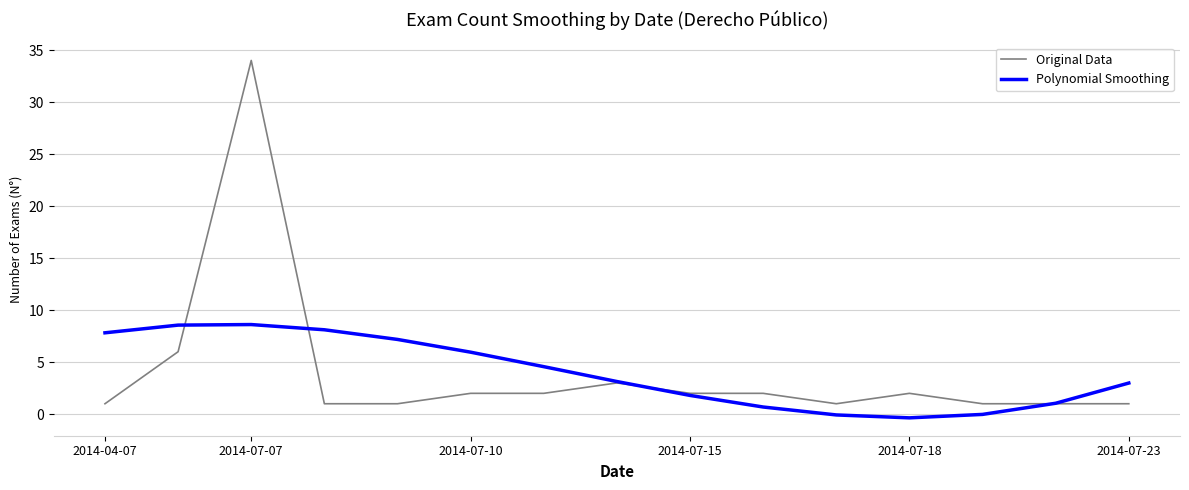

Which series has the largest range (max minus min)?

Original Data